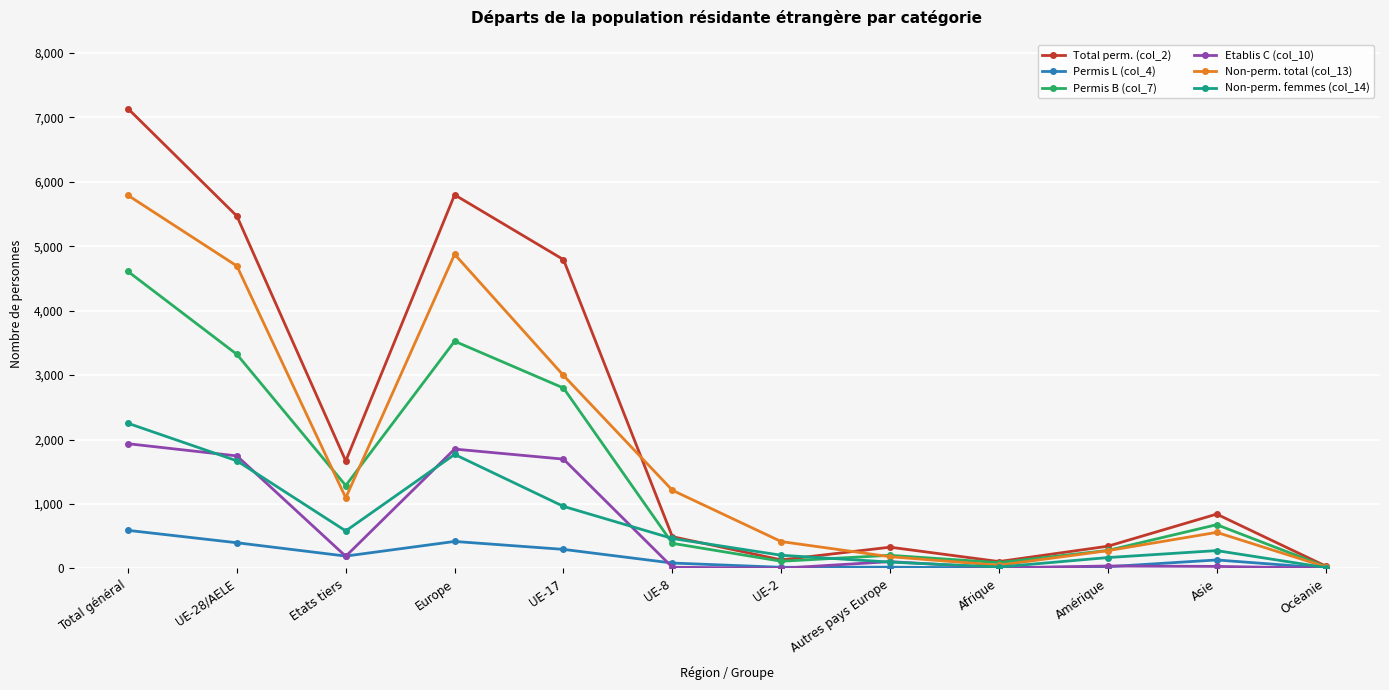

At which category does the chart reach its peak across all series?

Total général